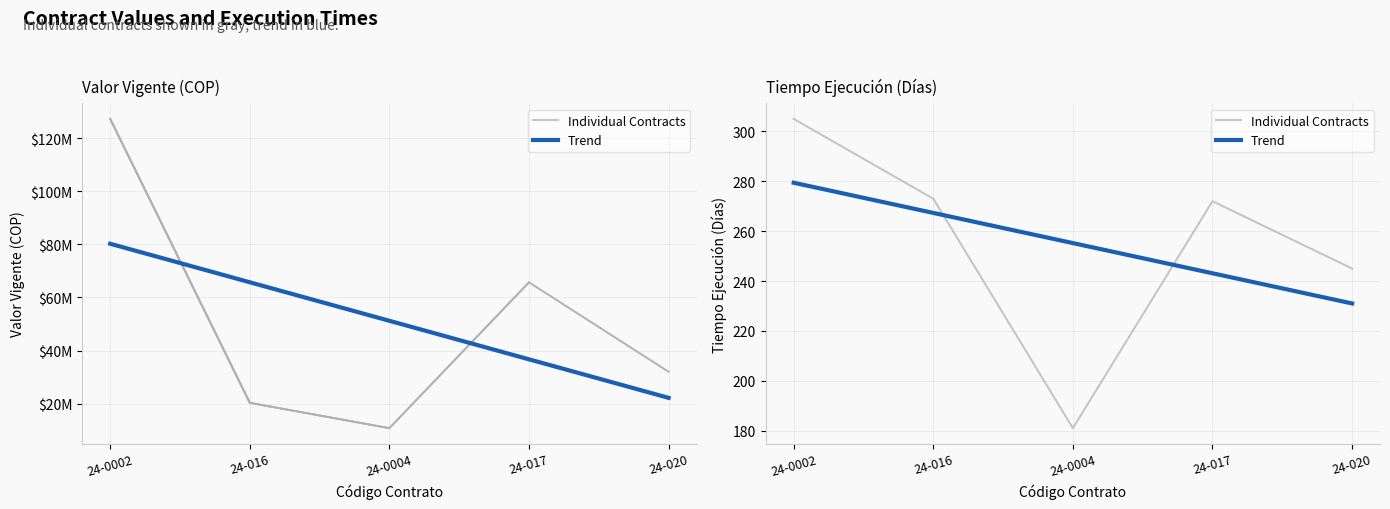

What value does the Individual Contracts series have at 24-0004?

181.0